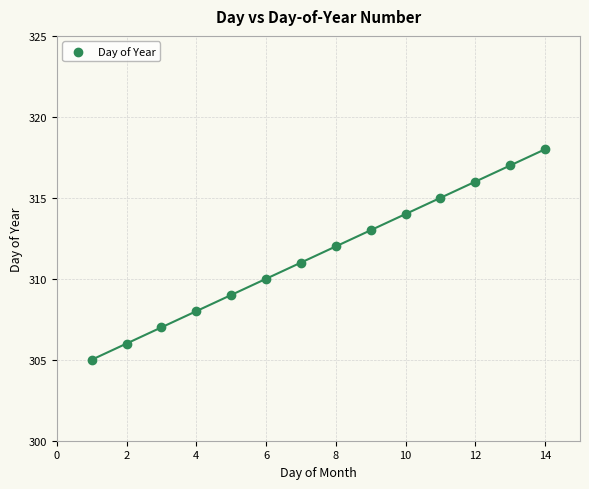

What is the range of X values (max minus min)?

13